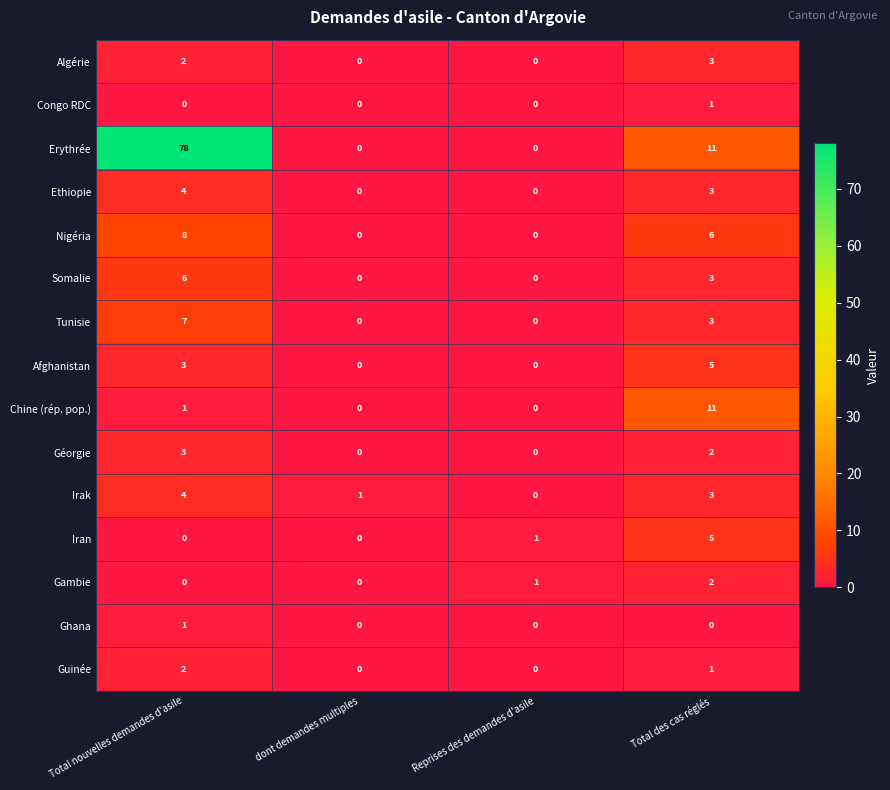

At which label does Ethiopie first exceed 3?

Total nouvelles demandes d'asile